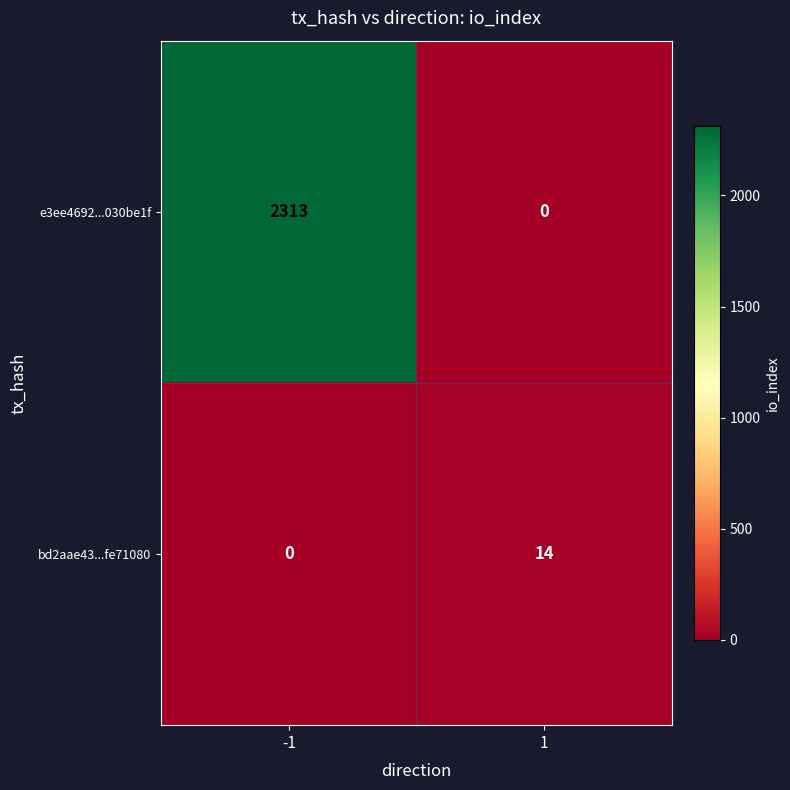

What is the spread (max minus min) of values at -1?

2313